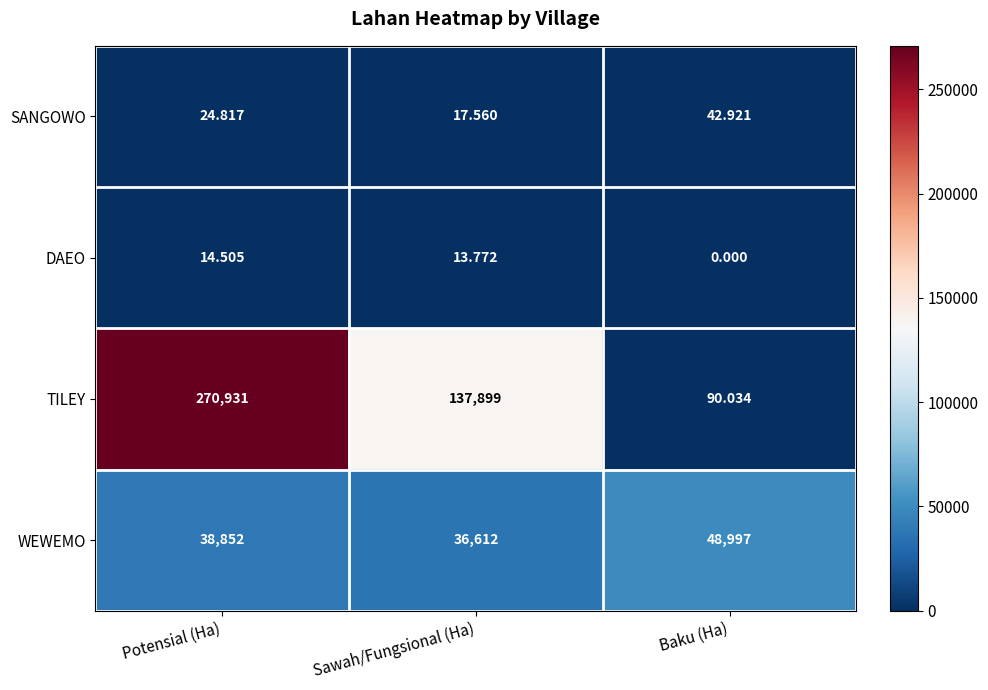

What is the total value across all series at Baku (Ha)?

49130.0